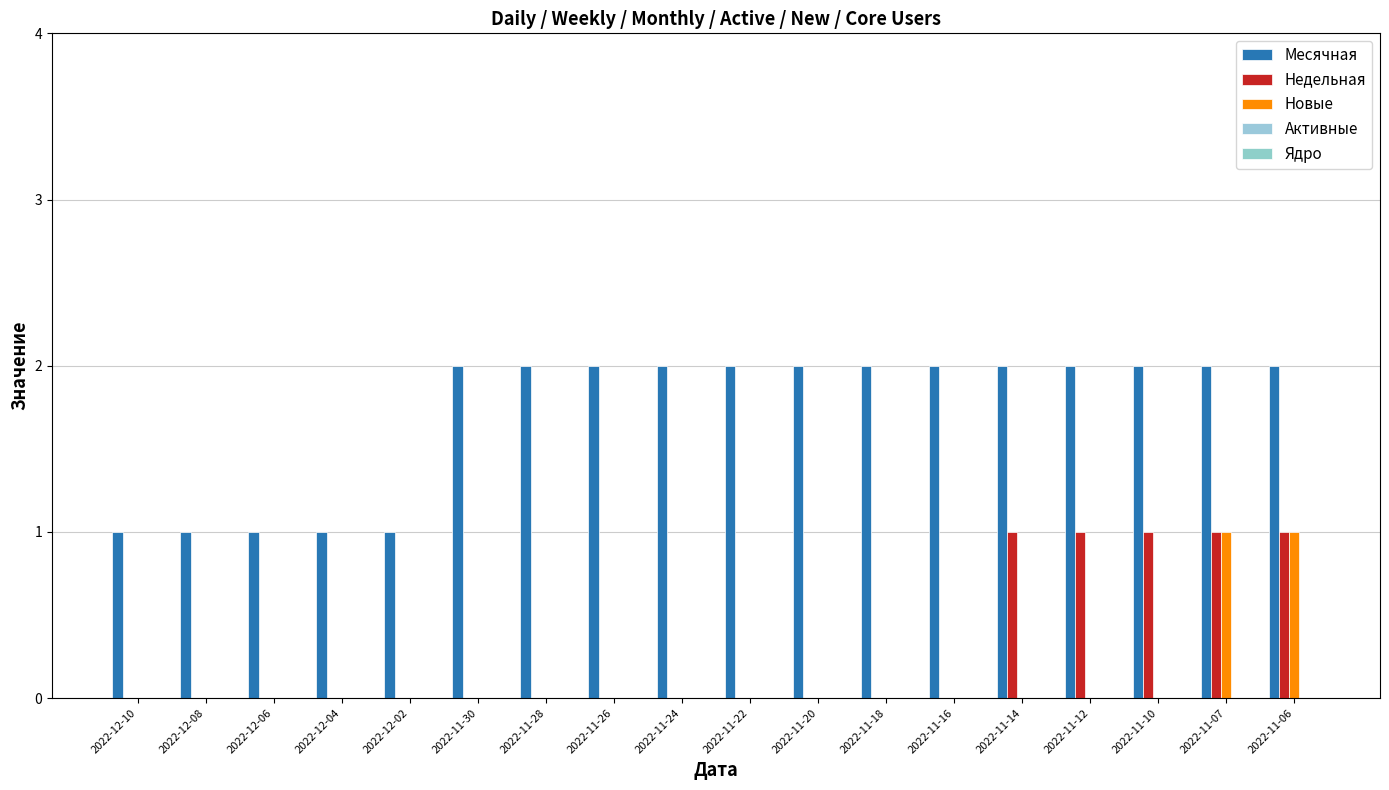

Does the chart contain stacked bars?

No